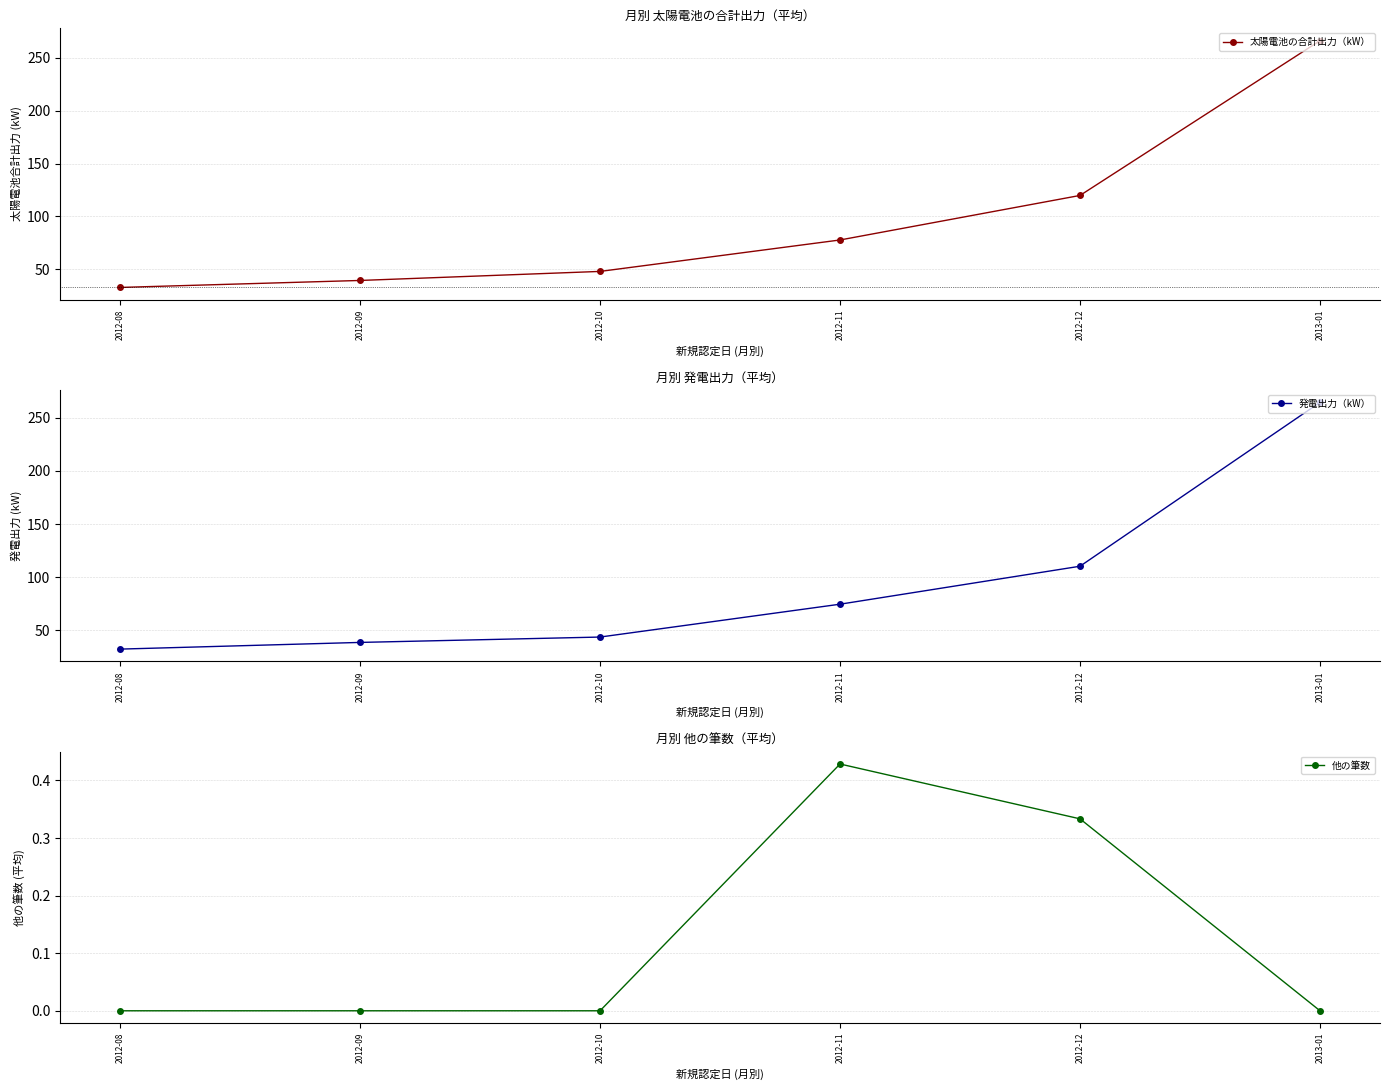

The value of 他の筆数 at 2012-08 is 0.2. True or false?

False